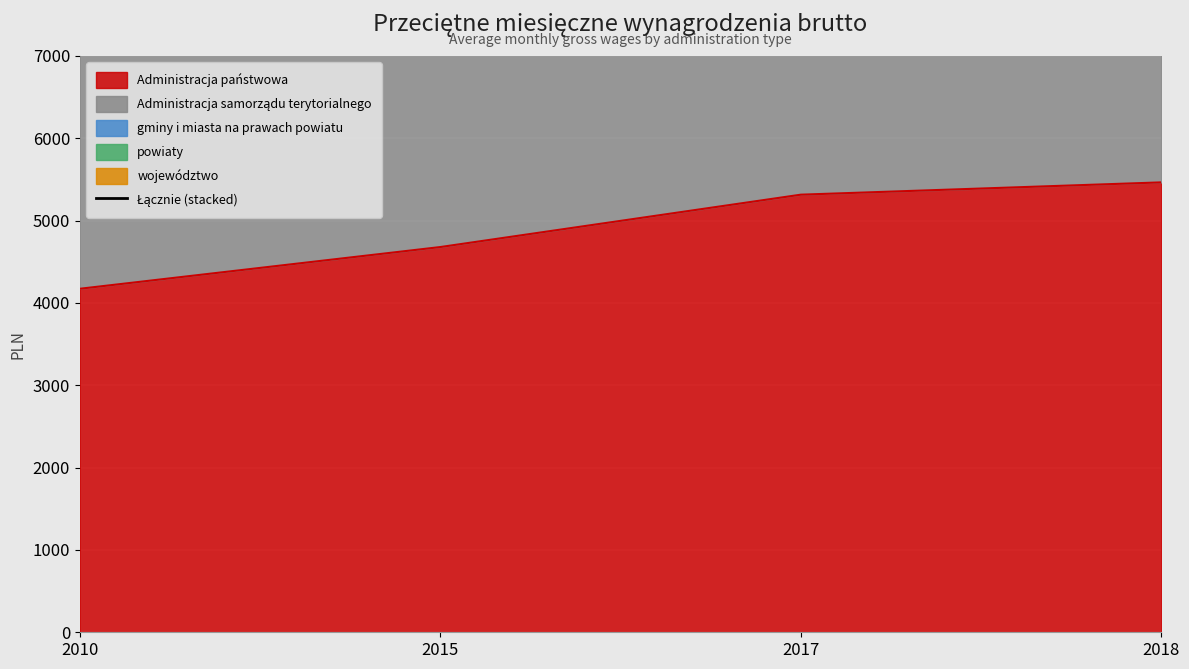

How many values in the Administracja państwowa series are below 5315?

2